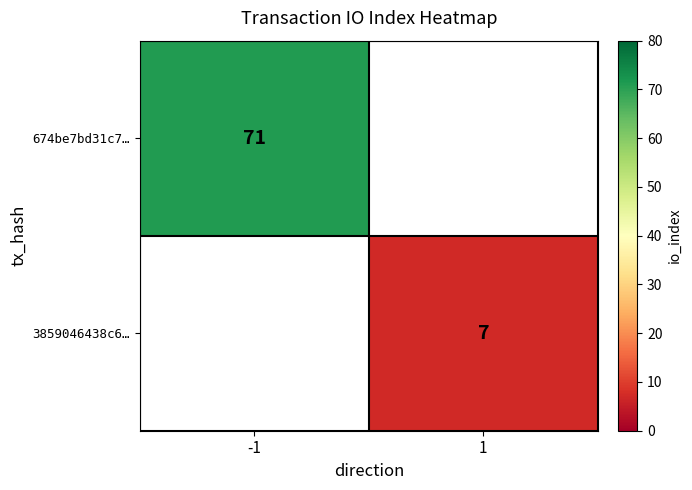

Is the value of 674be7bd31c7… at -1 greater than the value of 3859046438c6… at 1?

Yes